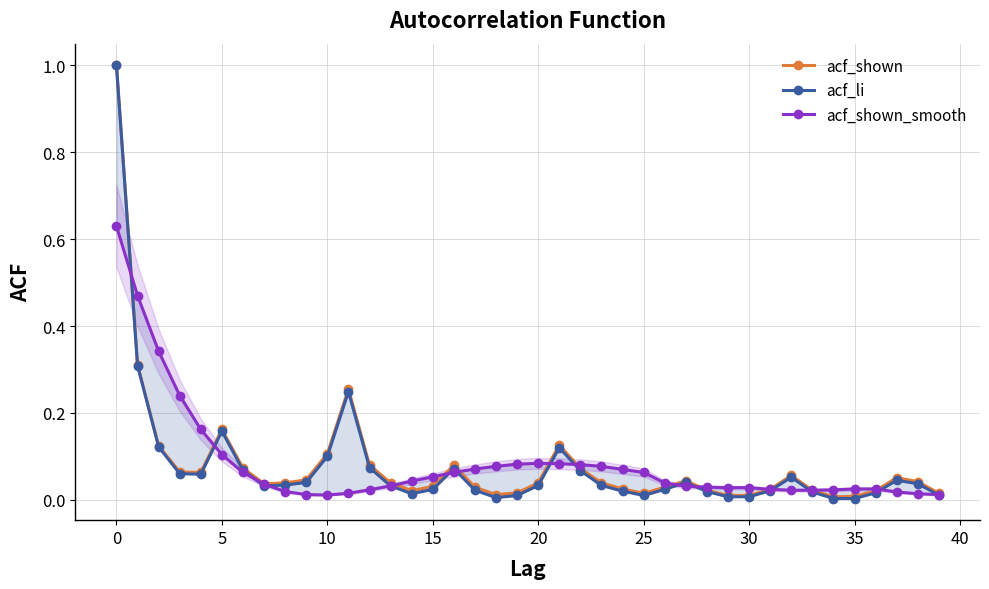

At which label is acf_li closest to 0?

34